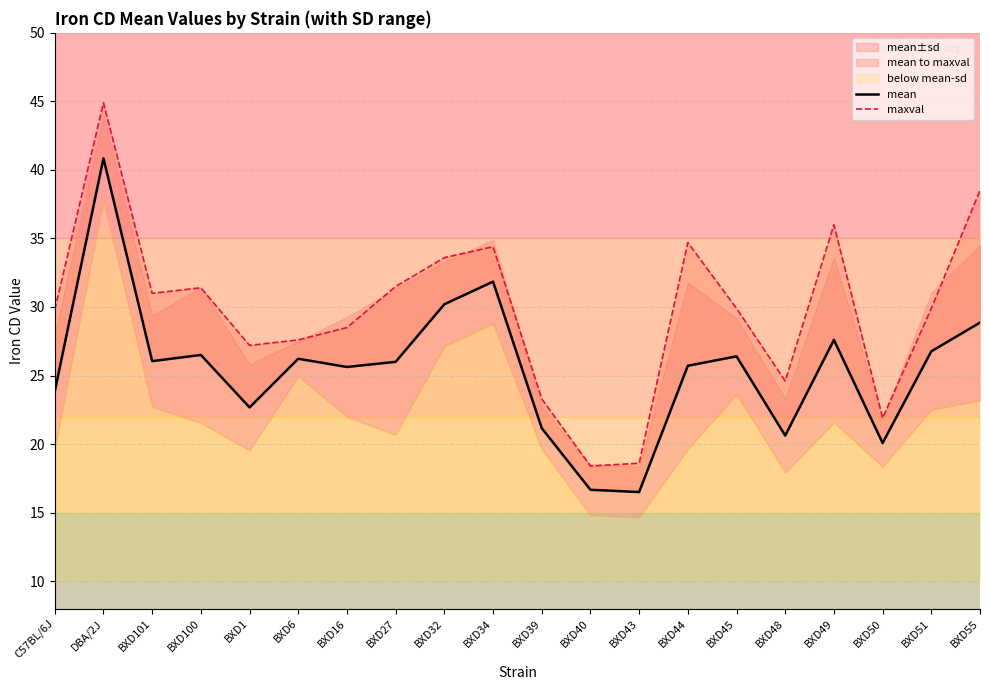

What value does the mean series have at BXD43?

16.5